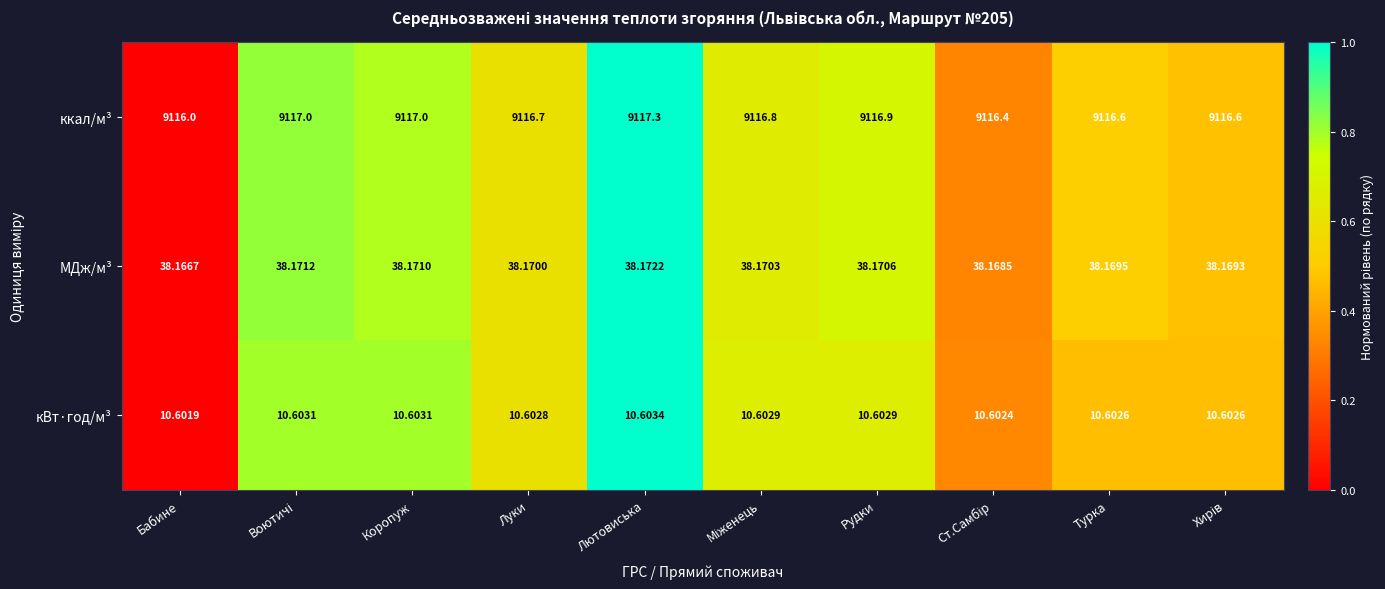

Which series has the largest range (max minus min)?

ккал/м³